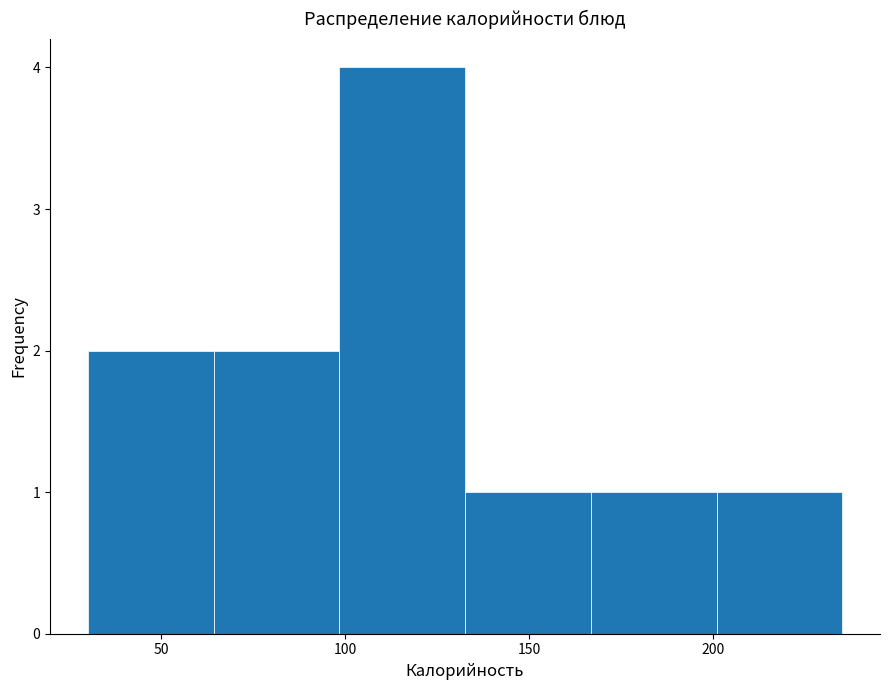

What is the height of the bar covering 30 to 65 on the x-axis? Neither the bar edges nor the heights are printed on the chart, so give them approximately, as read against the axes.

2